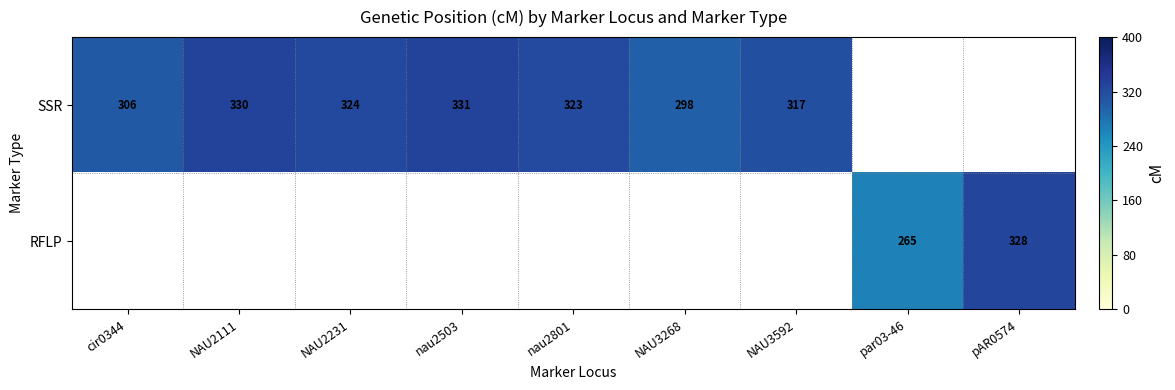

How many data points does each series have?

9